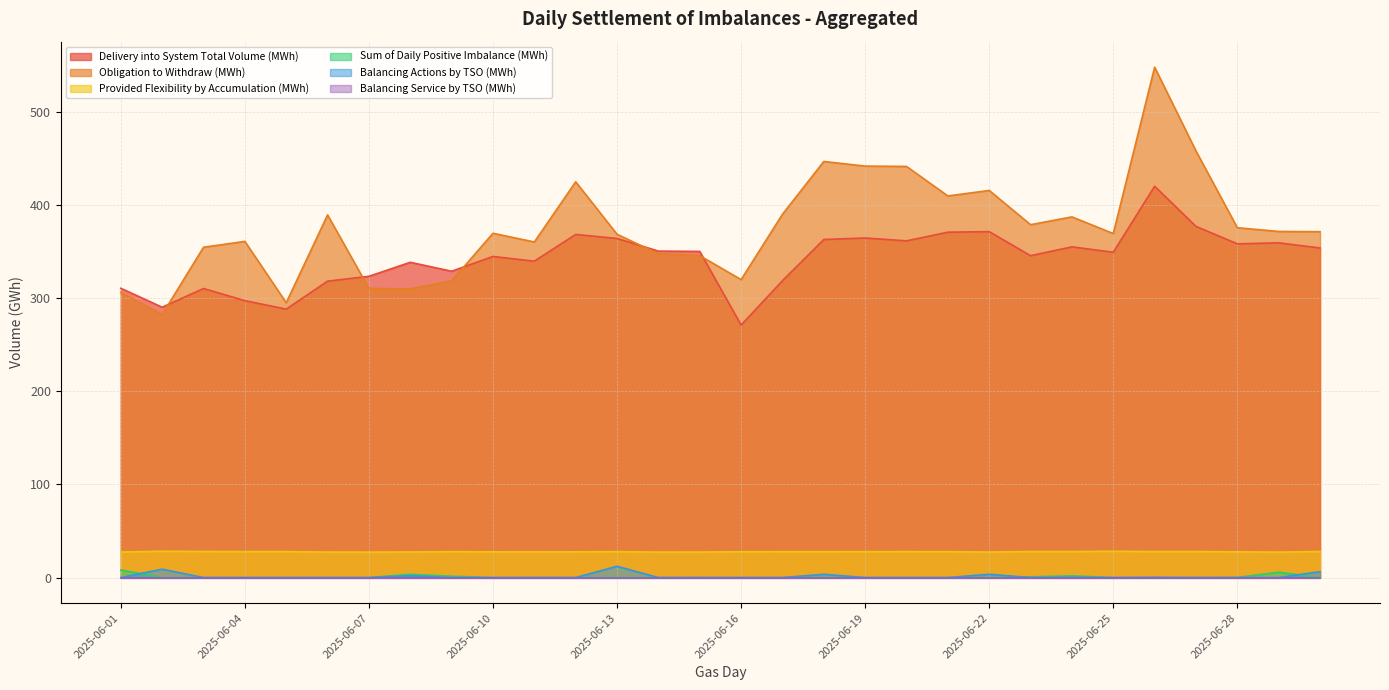

How many values in the Balancing Actions by TSO (MWh) series exceed 0?

8